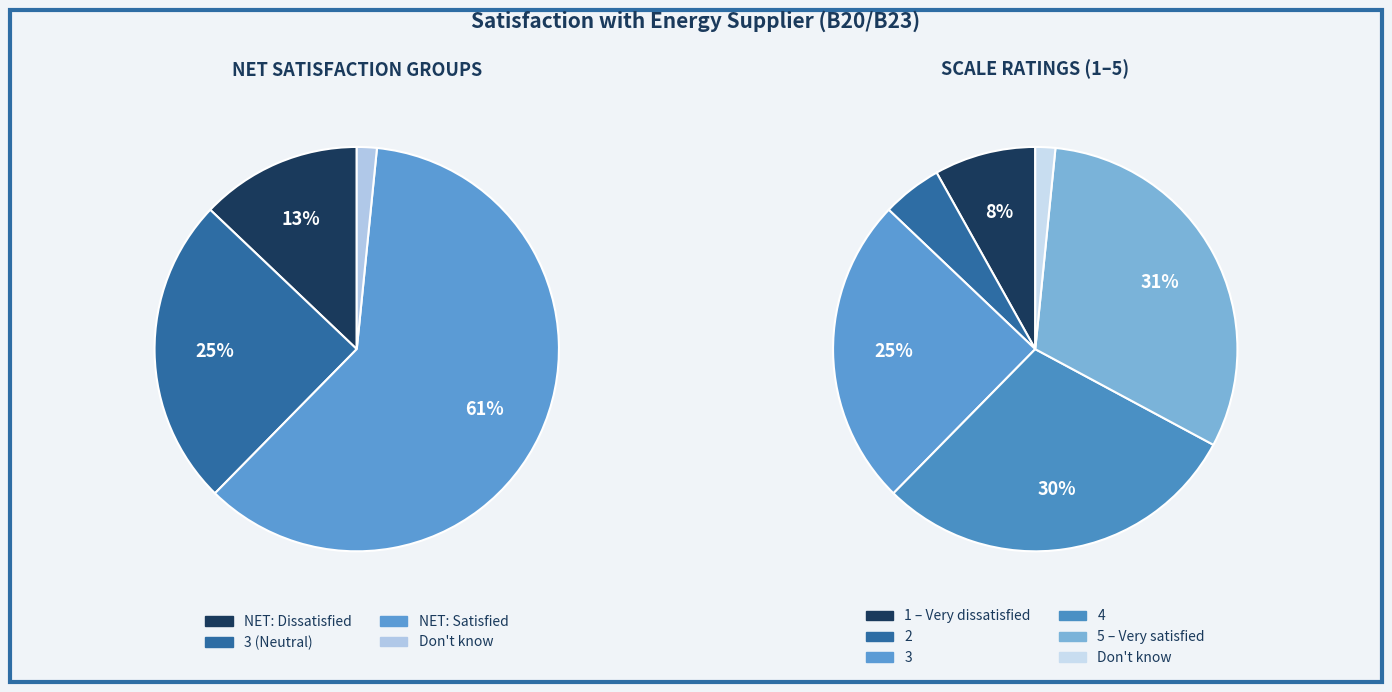

True or false: 2 accounts for 1% of the total.

False